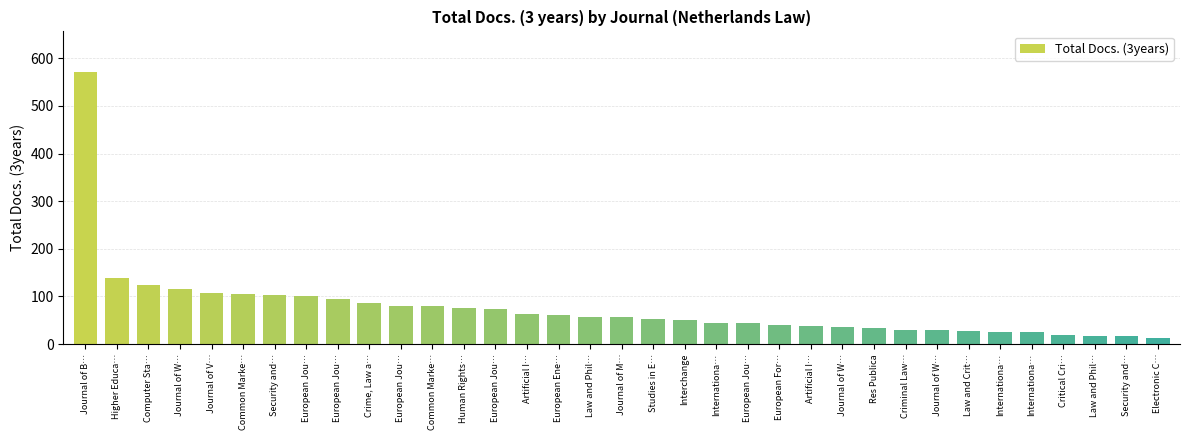

List the labels in order of value, largest first.

Journal of B…, Higher Educa…, Computer Sta…, Journal of W…, Journal of V…, Common Marke…, Security and…, European Jou…, European Jou…, Crime, Law a…, European Jou…, Common Marke…, Human Rights…, European Jou…, Artificial I…, European Ene…, Law and Phil…, Journal of M…, Studies in E…, Interchange, Internationa…, European Jou…, European For…, Artificial I…, Journal of W…, Res Publica, Criminal Law…, Journal of W…, Law and Crit…, Internationa…, Internationa…, Critical Cri…, Law and Phil…, Security and…, Electronic C…